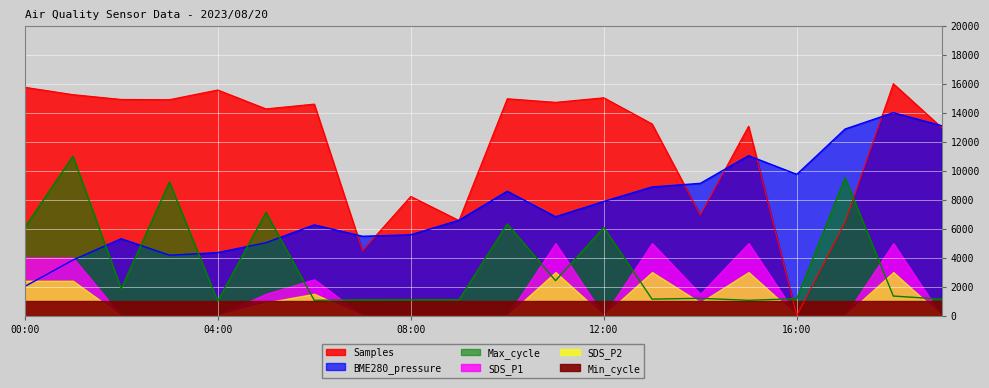

What is the label of the 8th point from the left?

07:00